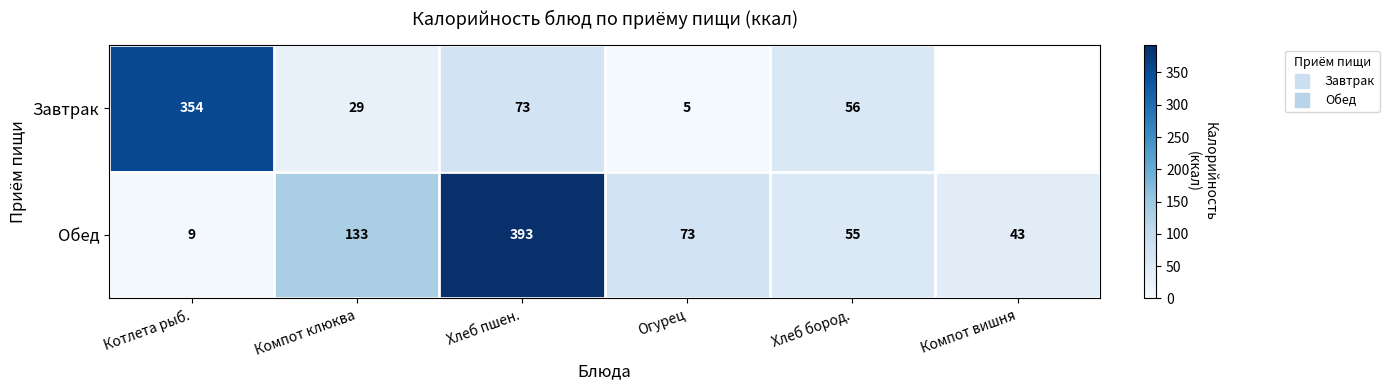

What is the difference between the highest and lowest values at Огурец?

68.0